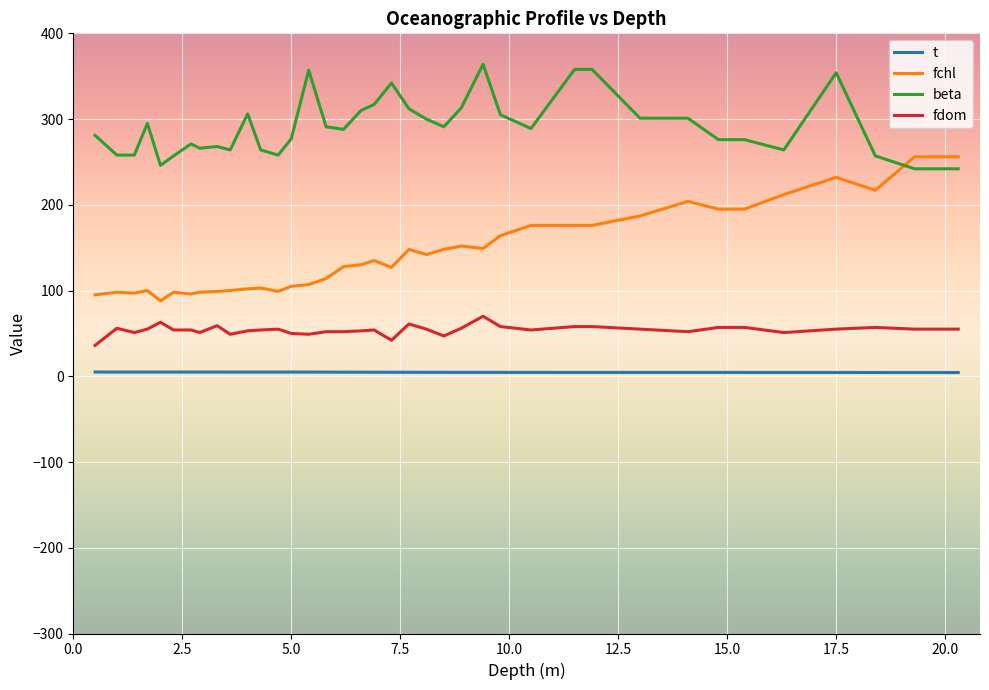

True or false: t and beta cross at least once.

False